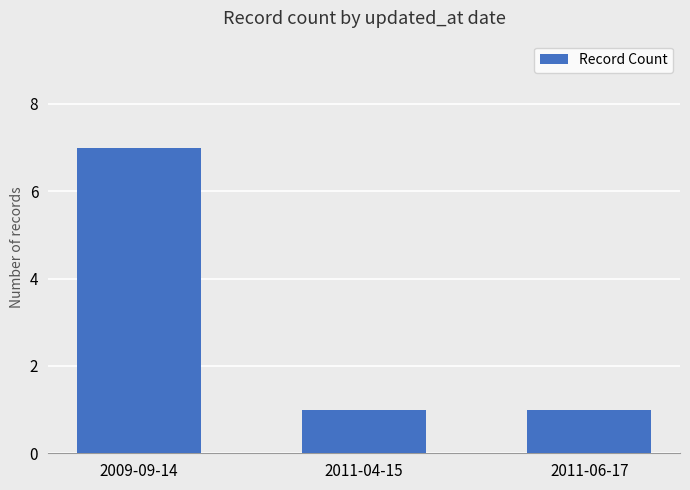

Reading right to left, list all the values displayed in this chart.

1	1	7